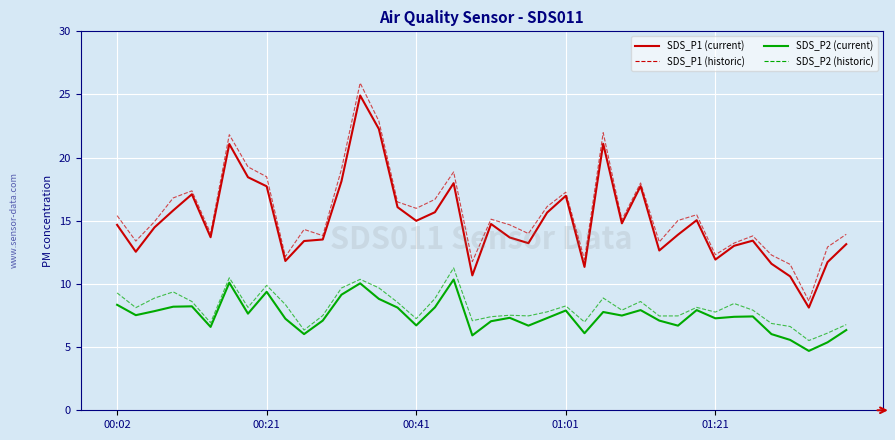

Which category has the lowest value across all series?

37